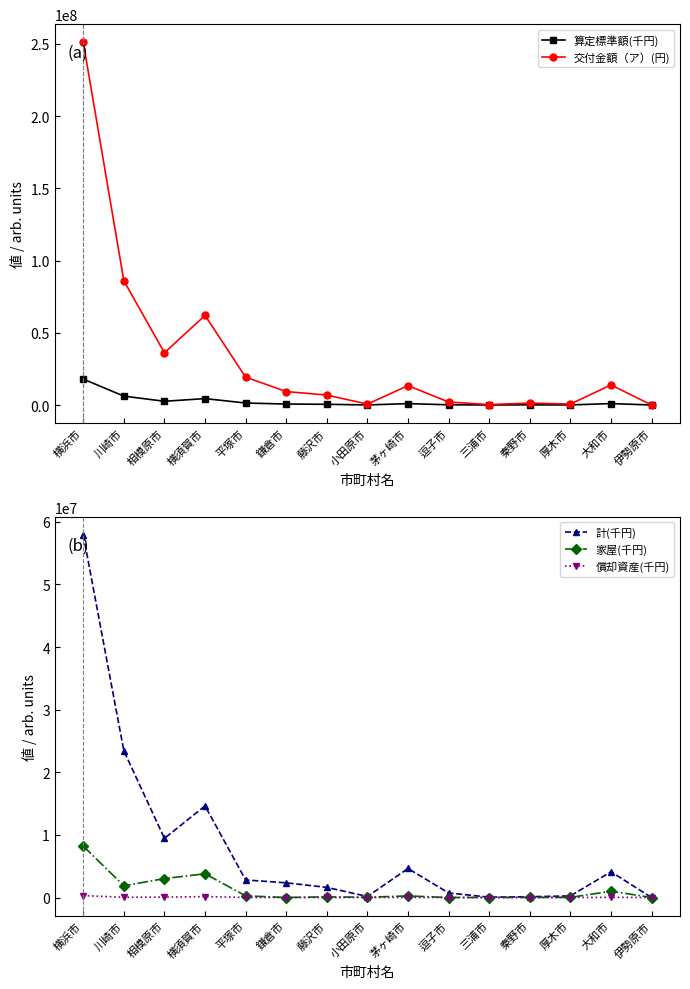

At which category is the sum across all series the highest?

横浜市